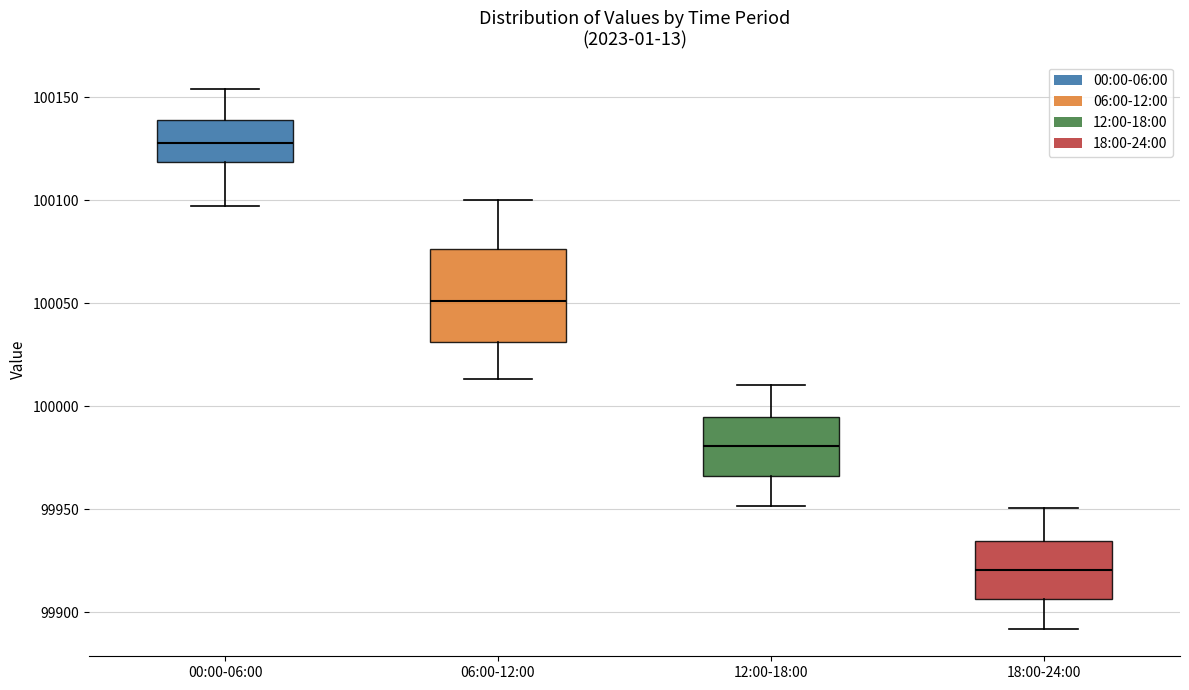

Which box is the tallest, from its lower edge to its upper edge?

06:00-12:00